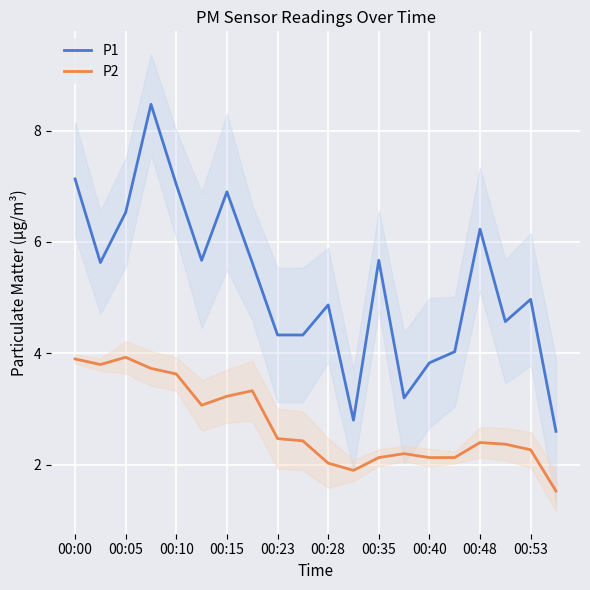

True or false: P2 and P1 cross at least once.

False